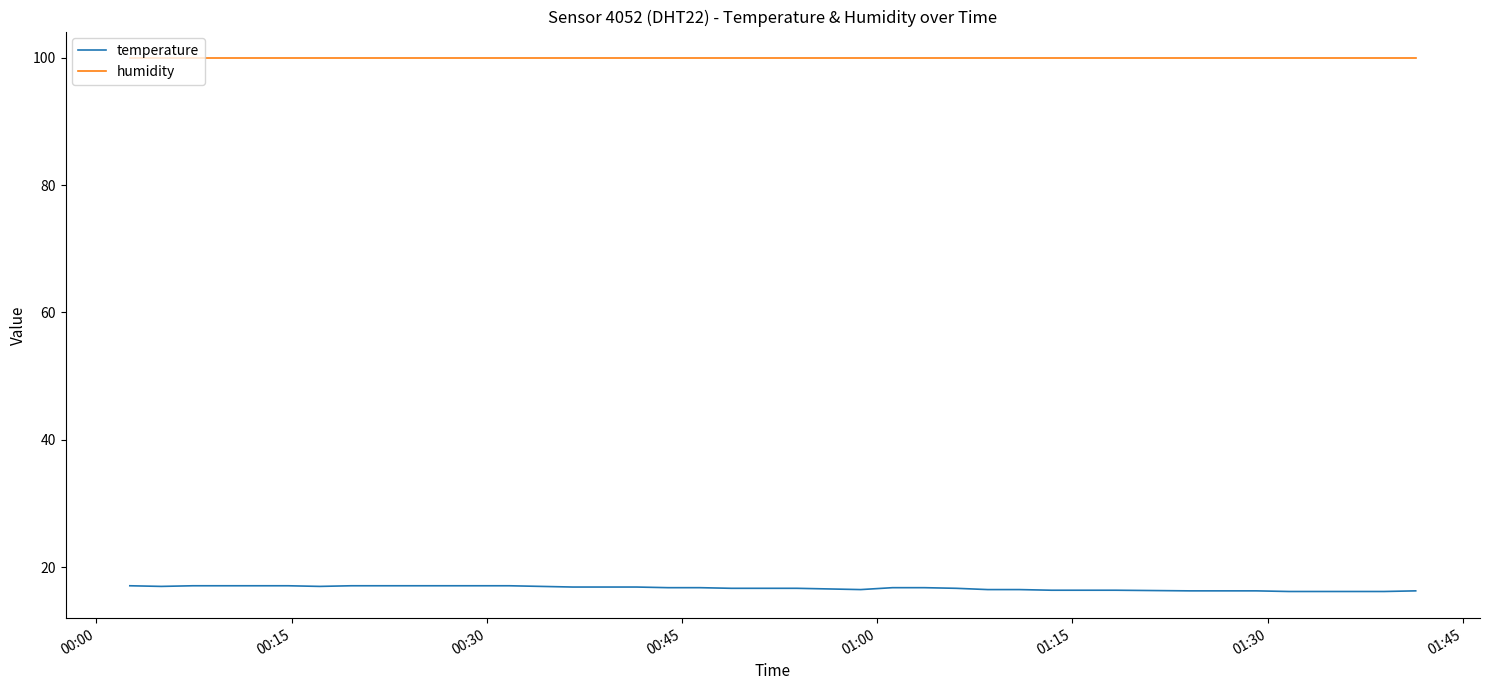

List the series in order of their overall mean, lowest first.

temperature, humidity